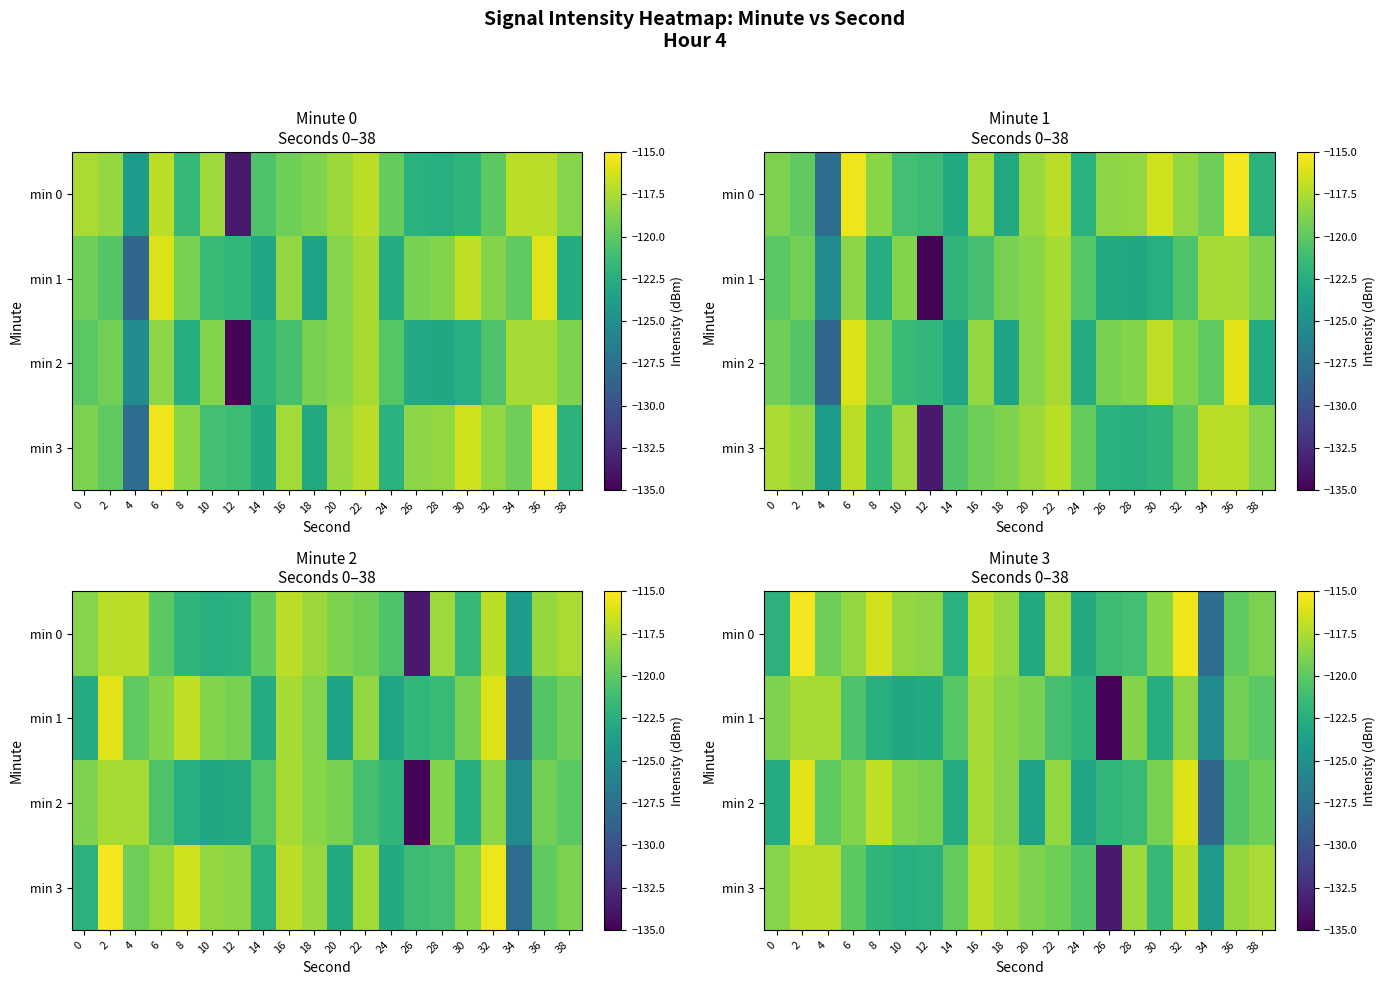

What value does the min 2 series have at 0?

-122.7